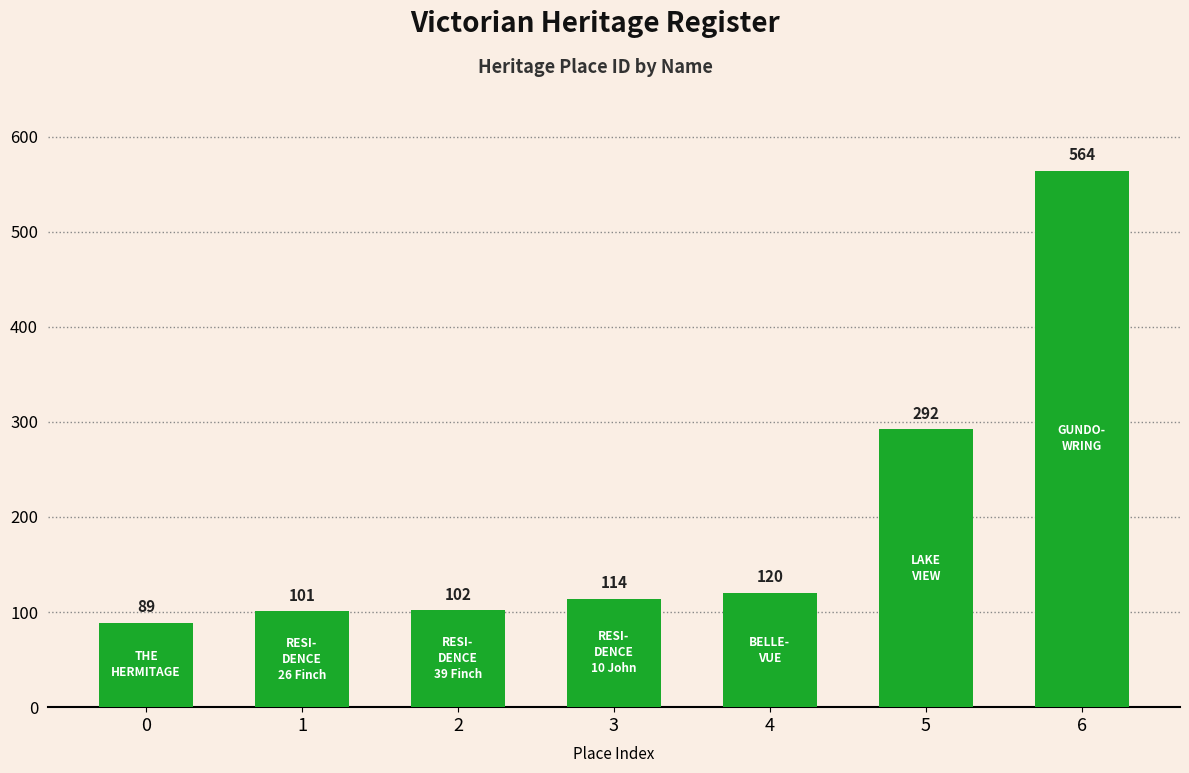

Rank the categories by value from highest to lowest.

6, 5, 4, 3, 2, 1, 0